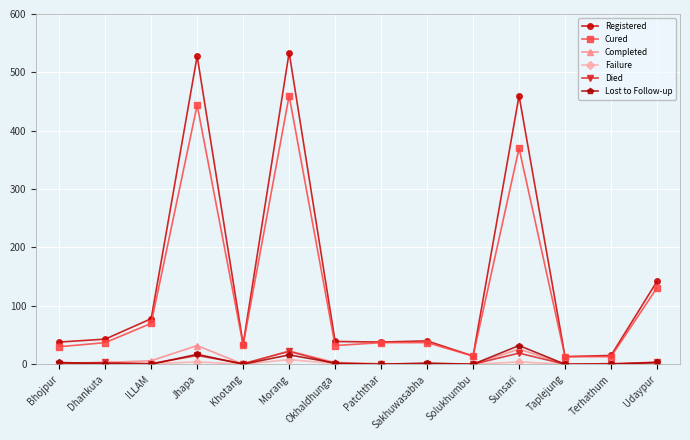

What is the label of the 6th point from the right?

Sakhuwasabha